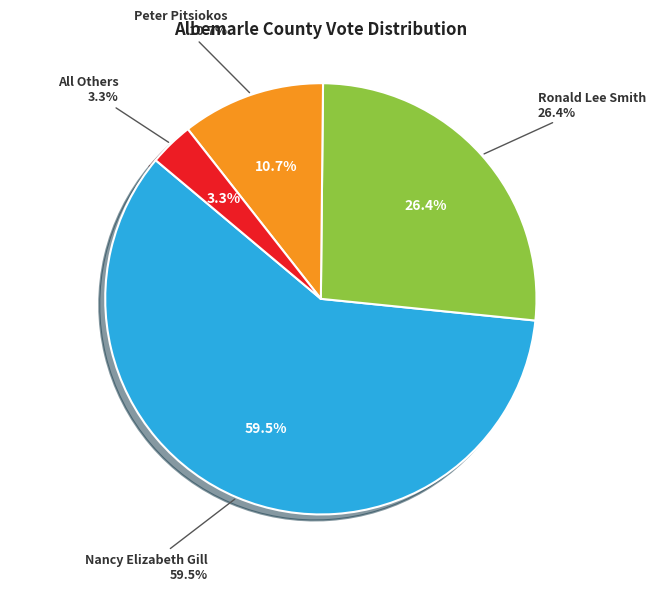

Which slice is the largest?

Nancy Elizabeth Gill